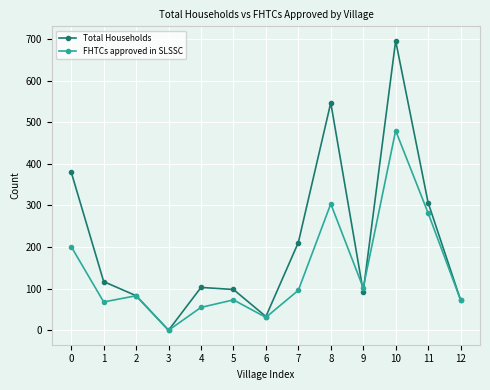

Which label corresponds to the largest value in the chart?

10